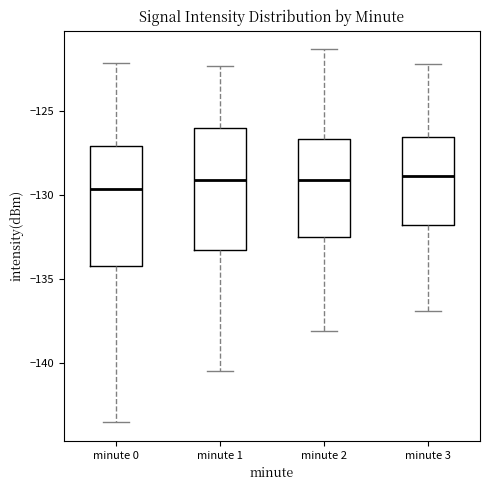

Reading left to right, read every box against the y-axis: the position of its median line, the range the box covers, and the ends of its whiskers. The values are not printed on the chart, so give them approximately, as read against the axis.

minute 0: median -129.5, box -134.0 to -127.0, whiskers -143.5 to -122.0
minute 1: median -129.0, box -133.5 to -126.0, whiskers -140.5 to -122.5
minute 2: median -129.0, box -132.5 to -126.5, whiskers -138.0 to -121.5
minute 3: median -129.0, box -132.0 to -126.5, whiskers -137.0 to -122.0